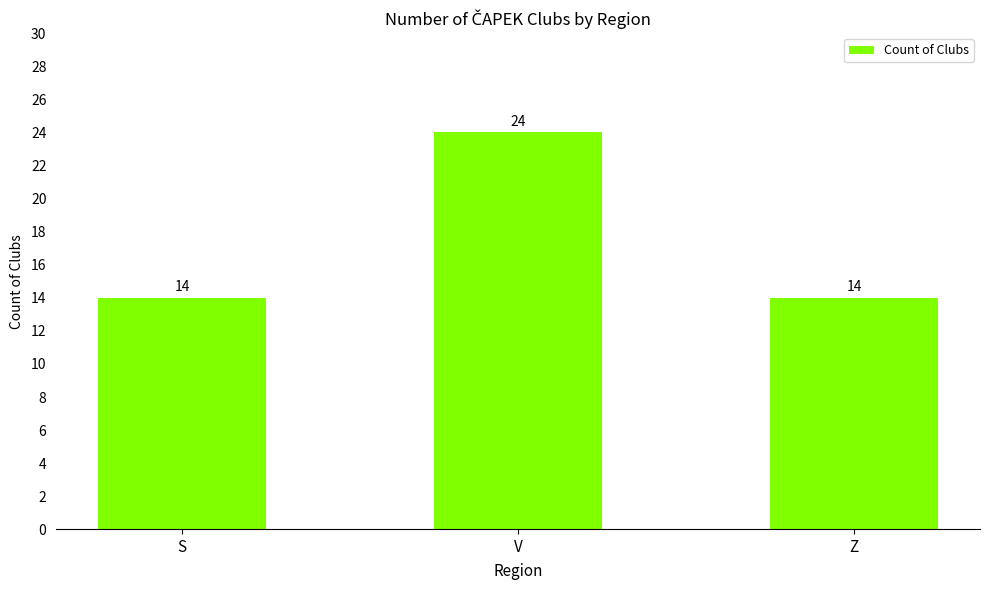

How many data points does each series have?

3